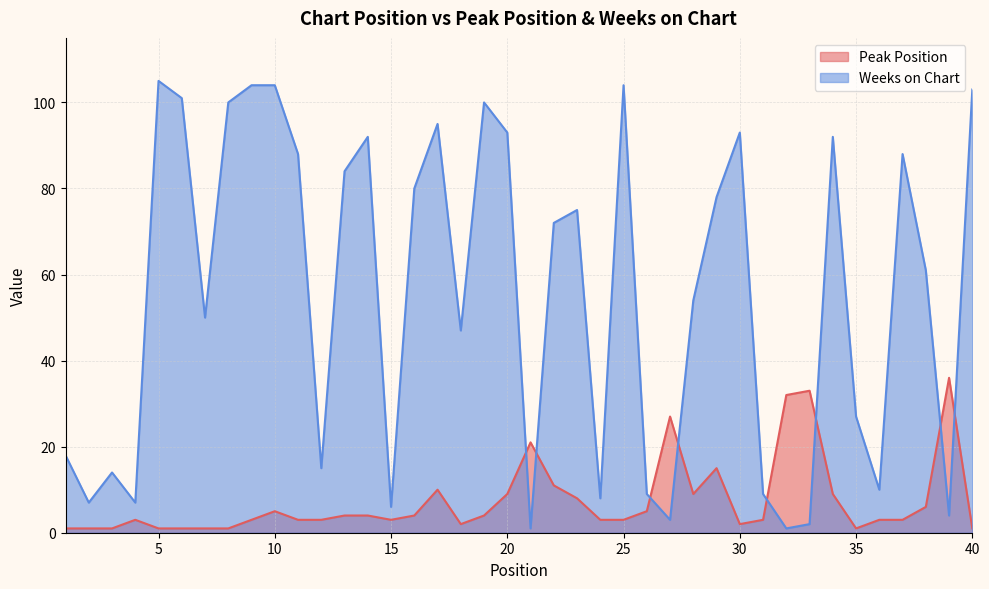

Reading left to right, what are all the values shown in this chart?

Peak Position: 1	1	1	3	1	1	1	1	3	5	3	3	4	4	3	4	10	2	4	9	21	11	8	3	3	5	27	9	15	2	3	32	33	9	1	3	3	6	36	1
Weeks on Chart: 18	7	14	7	105	101	50	100	104	104	88	15	84	92	6	80	95	47	100	93	1	72	75	8	104	9	3	54	78	93	9	1	2	92	27	10	88	61	4	103